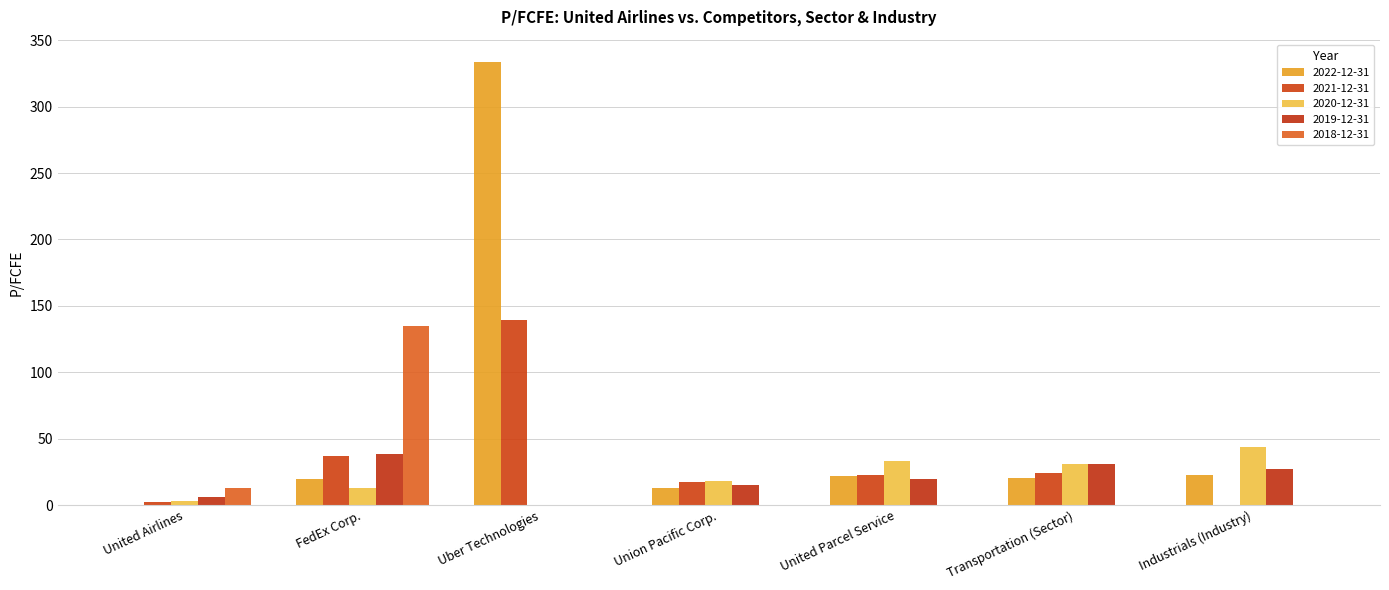

At which category does the chart reach its peak across all series?

Uber Technologies